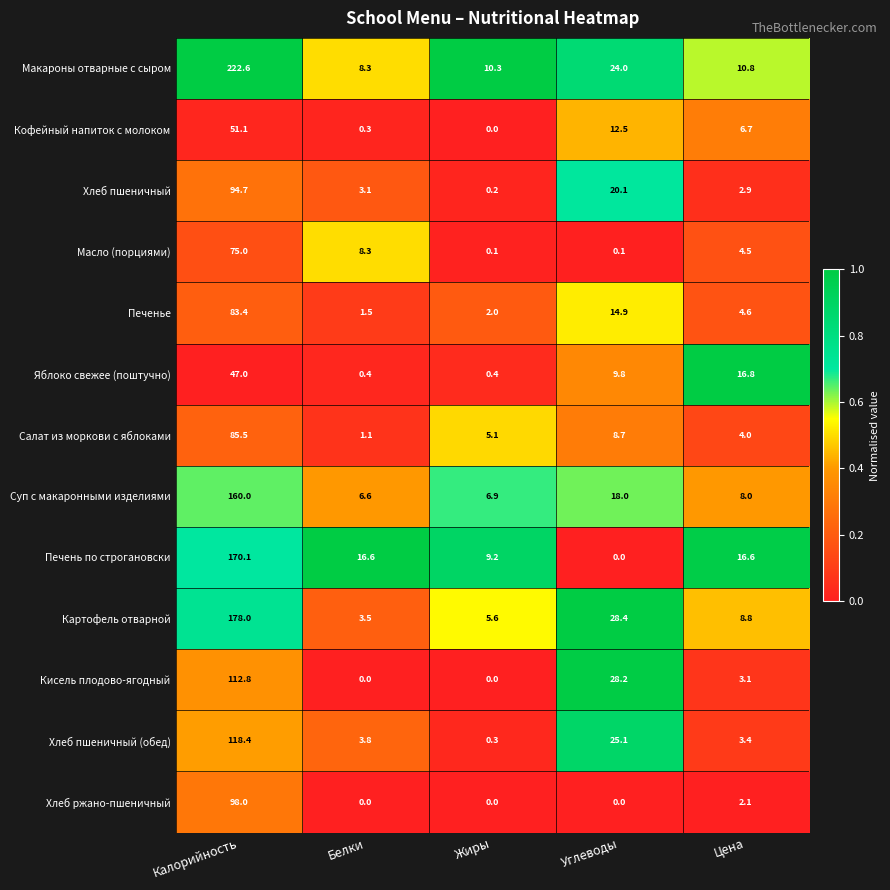

At which category is the sum across all series the highest?

Калорийность